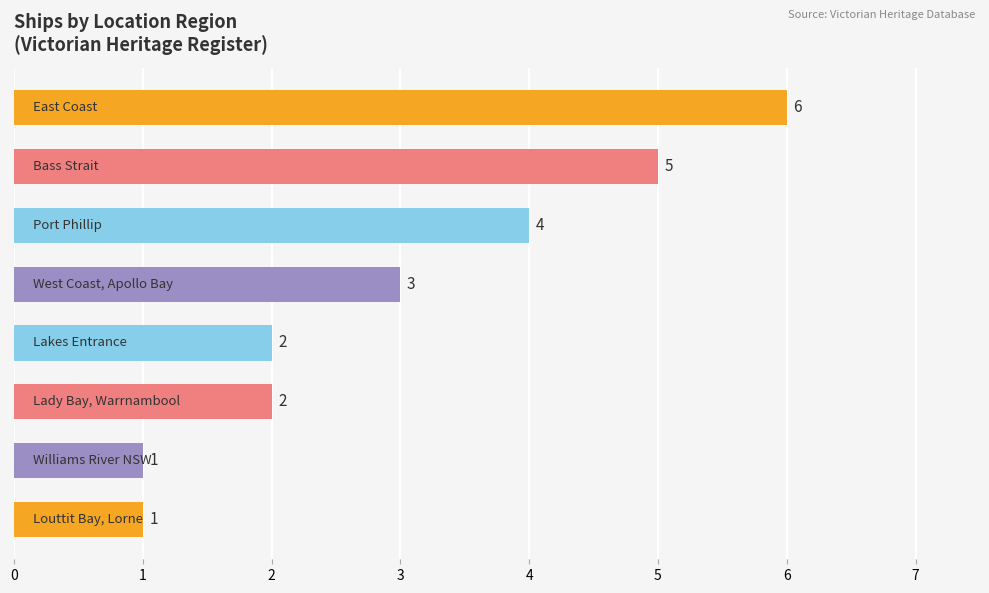

How many values are between 2 and 5?

5